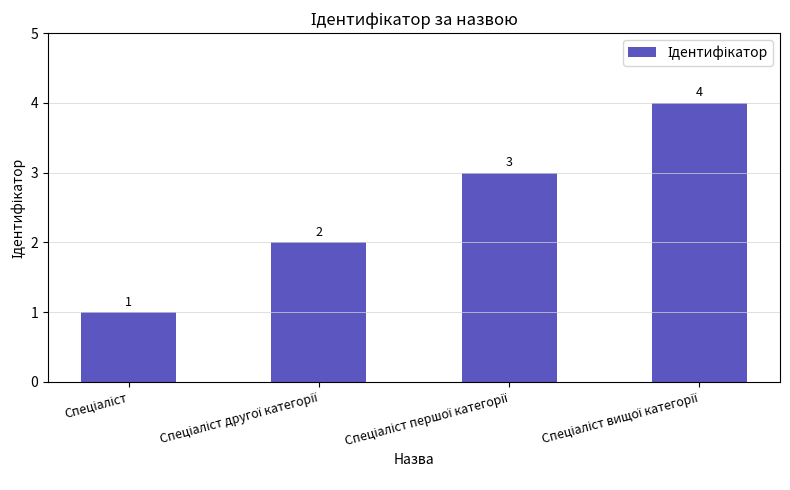

What is the sum of all values?

10